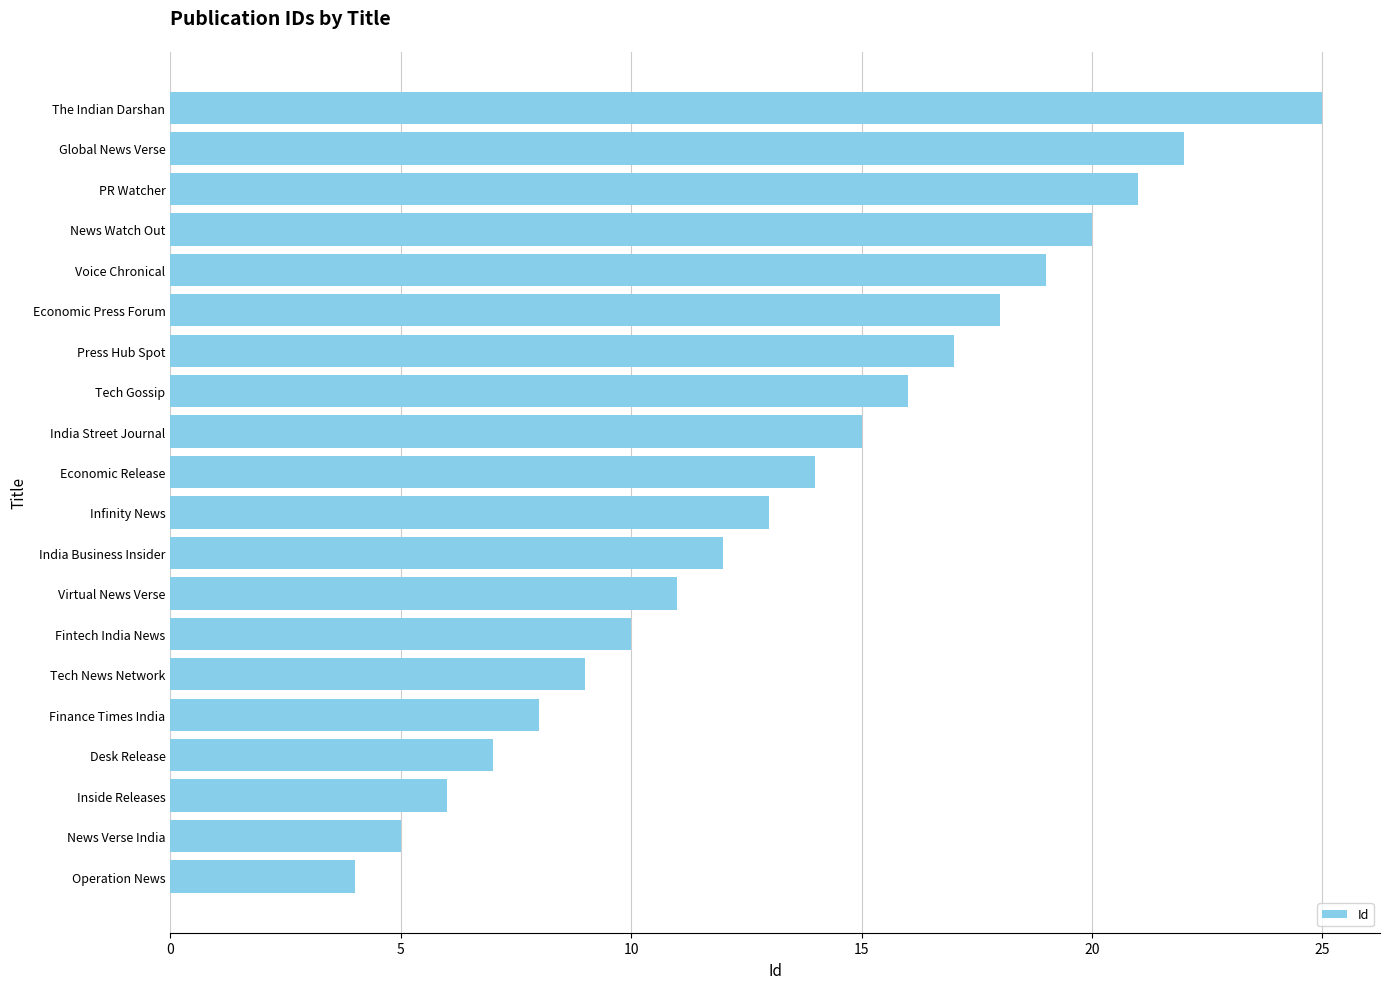

How many data points are less than 14?

10